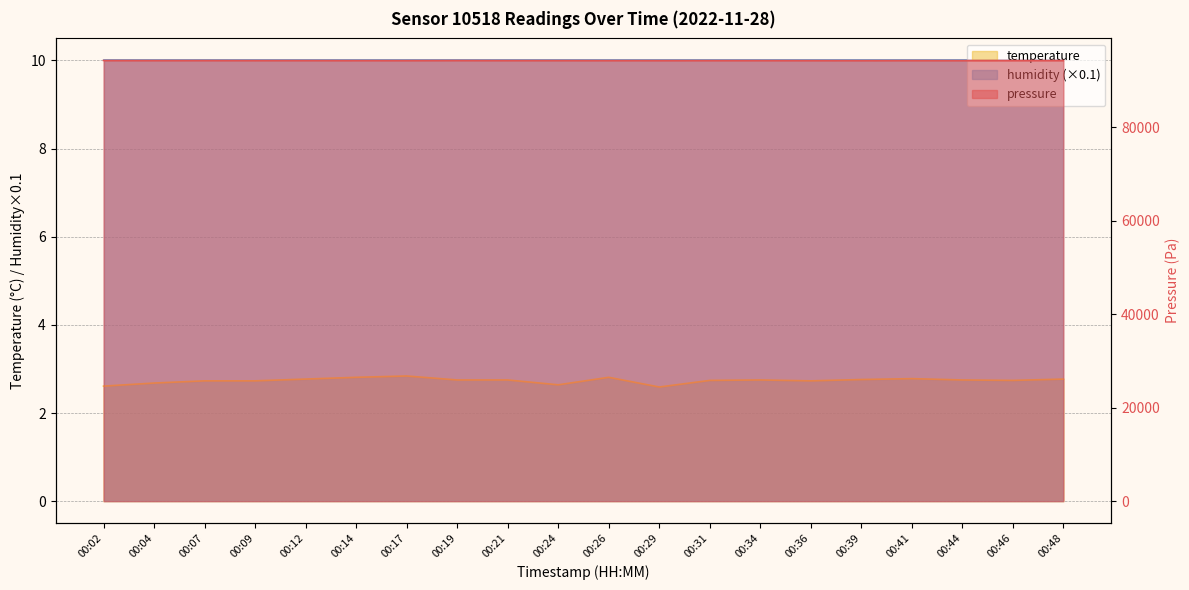

True or false: pressure and temperature cross at least once.

False